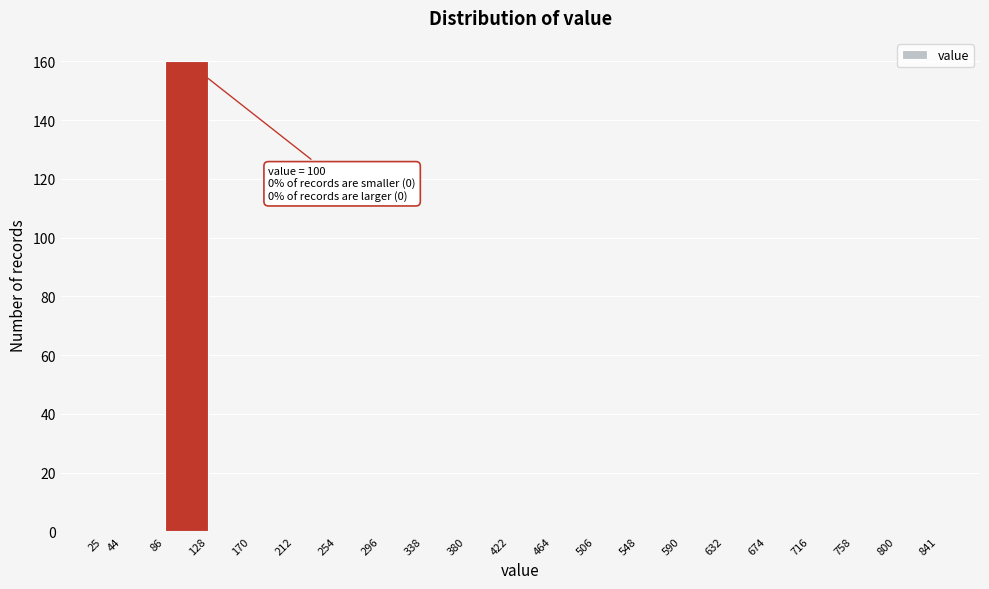

Which range on the x-axis has the tallest bar?

86 to 128